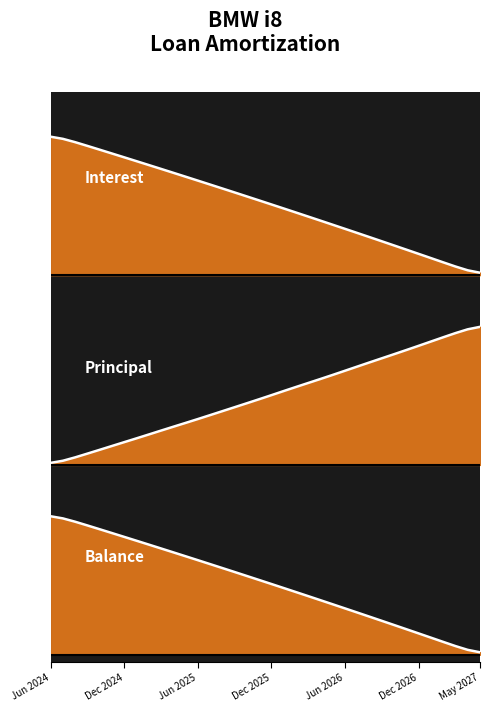

Which series has the largest total across all categories?

Balance